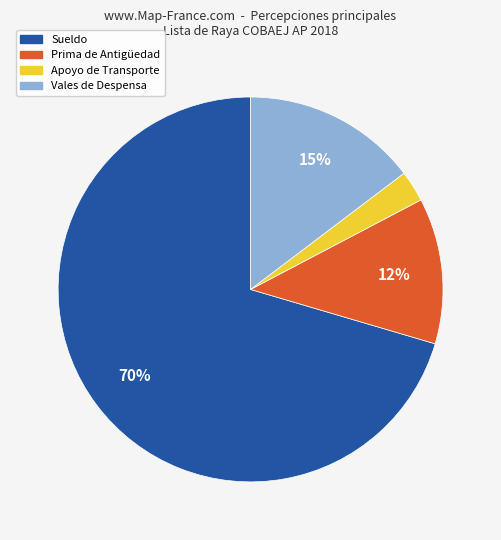

Rank the categories by value from highest to lowest.

Sueldo, Vales de Despensa, Prima de Antigüedad, Apoyo de Transporte